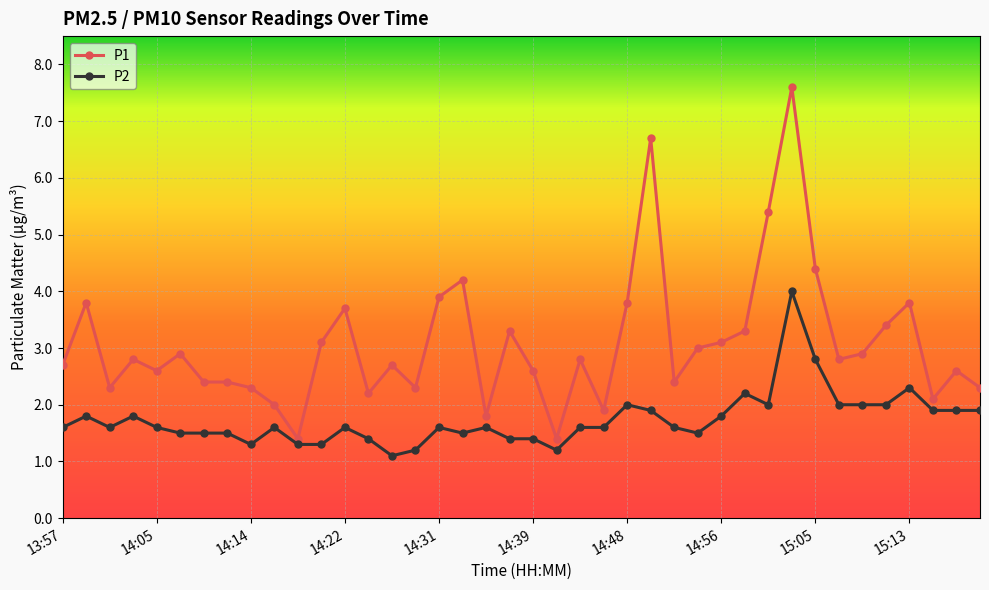

What is the lowest value of the P1 series?

1.4